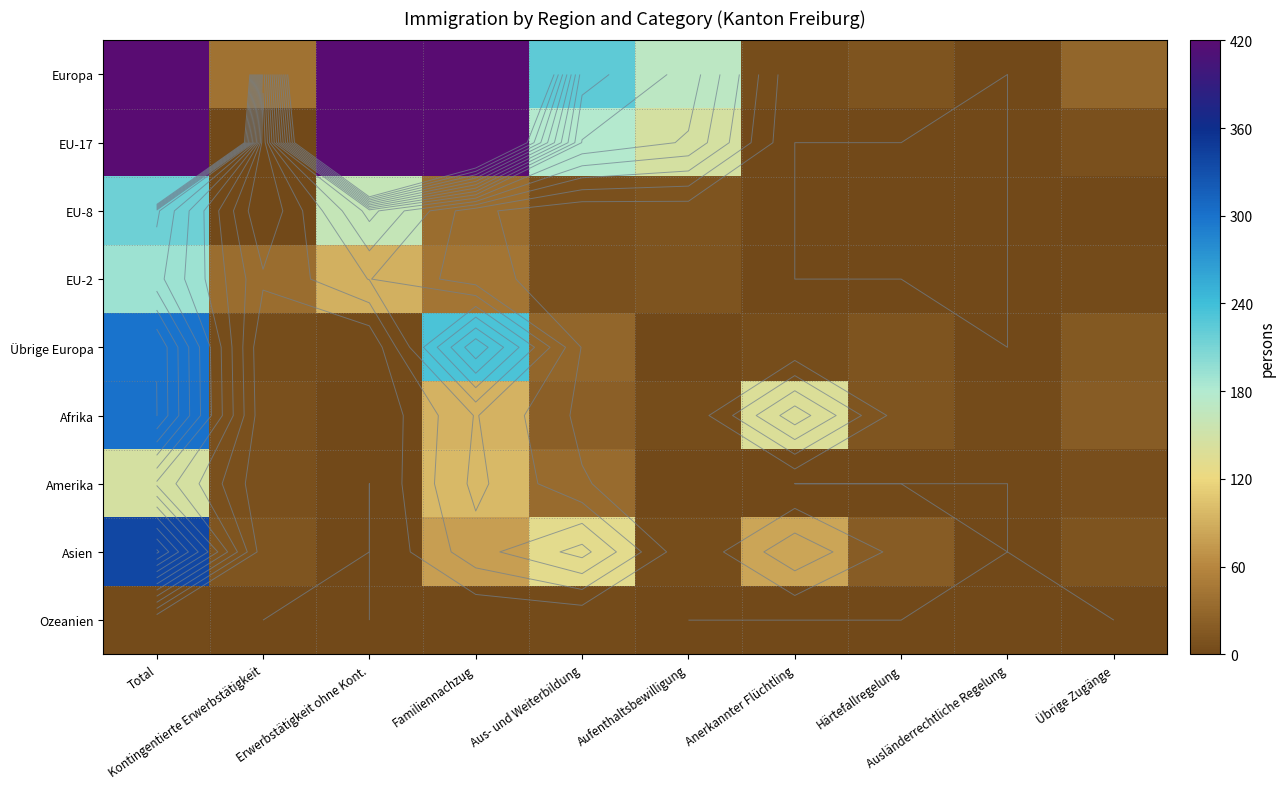

List the series in order of their peak value, highest first.

Europa, EU-17, Asien, Afrika, Übrige Europa, EU-8, EU-2, Amerika, Ozeanien